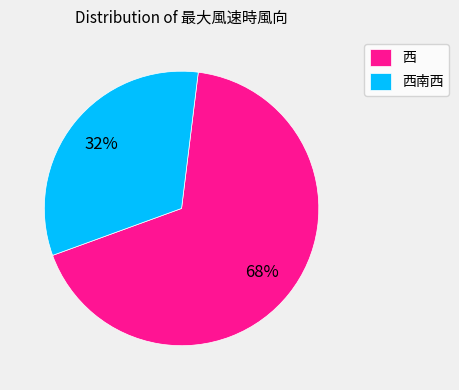

What is the ratio of the value at 西 to the value at 西南西?

2.1